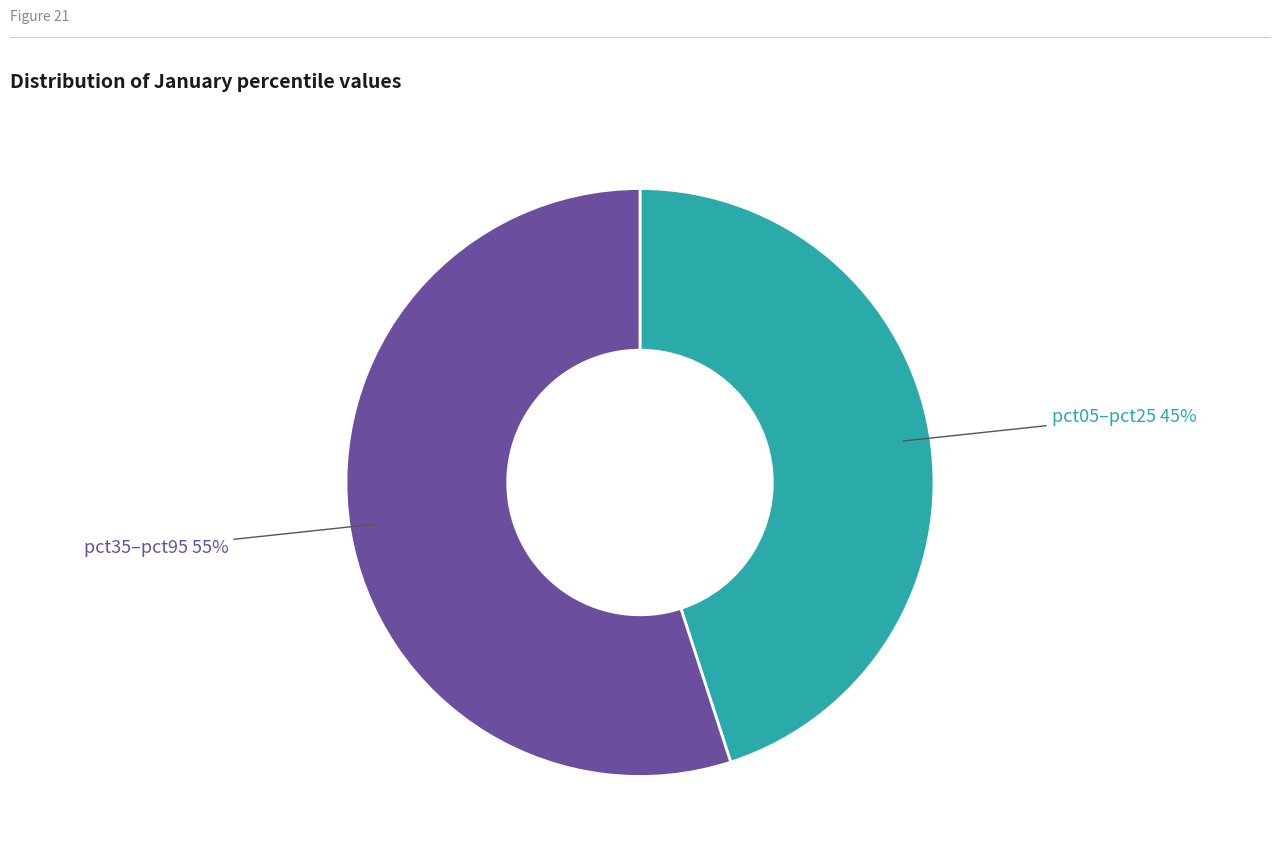

Is there a majority slice in this chart?

Yes